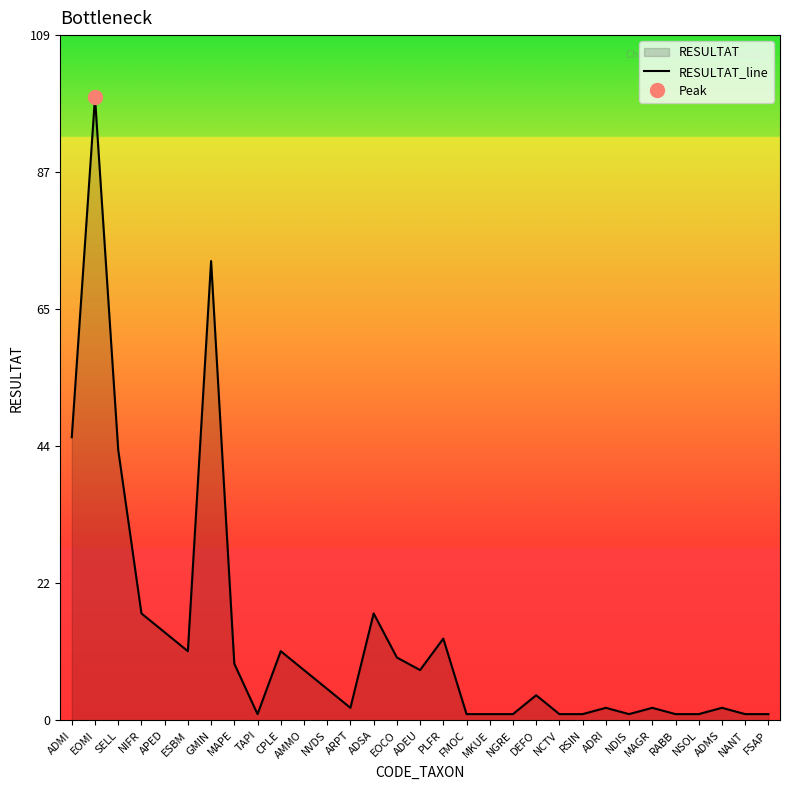

Rank the categories by value from highest to lowest.

EOMI, GMIN, ADMI, SELL, NIFR, ADSA, APED, PLFR, ESBM, CPLE, EOCO, MAPE, AMMO, ADEU, NVDS, DEFO, ARPT, ADRI, MAGR, ADMS, TAPI, FMOC, MKUE, NGRE, NCTV, RSIN, NDIS, RABB, NSOL, NANT, FSAP